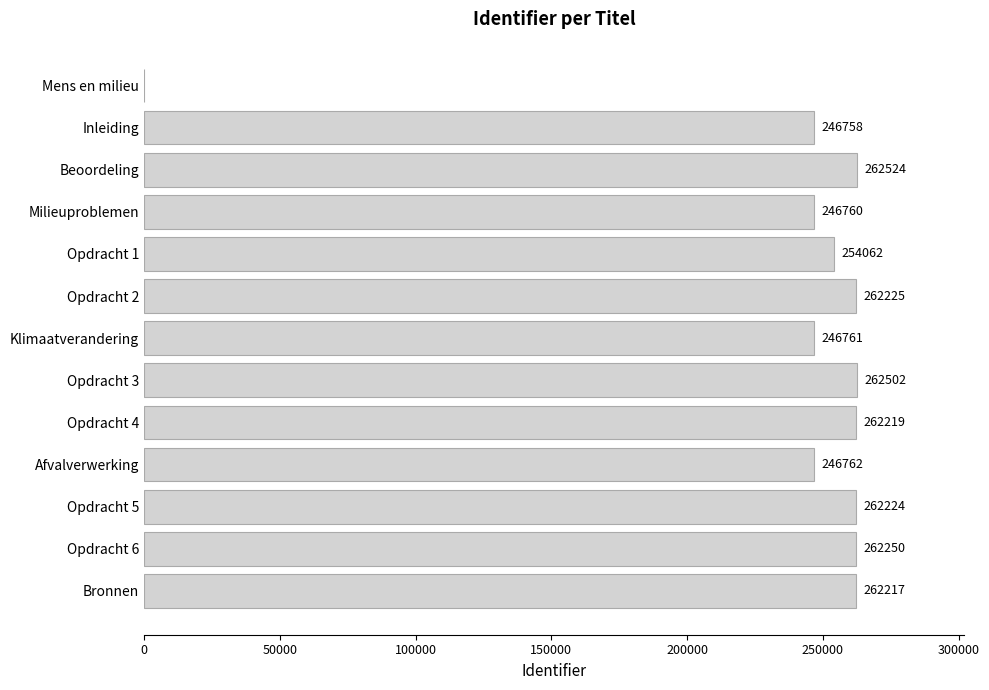

Reading top to bottom, extract all data points from this chart.

Mens en milieu=0	Inleiding=246758	Beoordeling=262524	Milieuproblemen=246760	Opdracht 1=254062	Opdracht 2=262225	Klimaatverandering=246761	Opdracht 3=262502	Opdracht 4=262219	Afvalverwerking=246762	Opdracht 5=262224	Opdracht 6=262250	Bronnen=262217